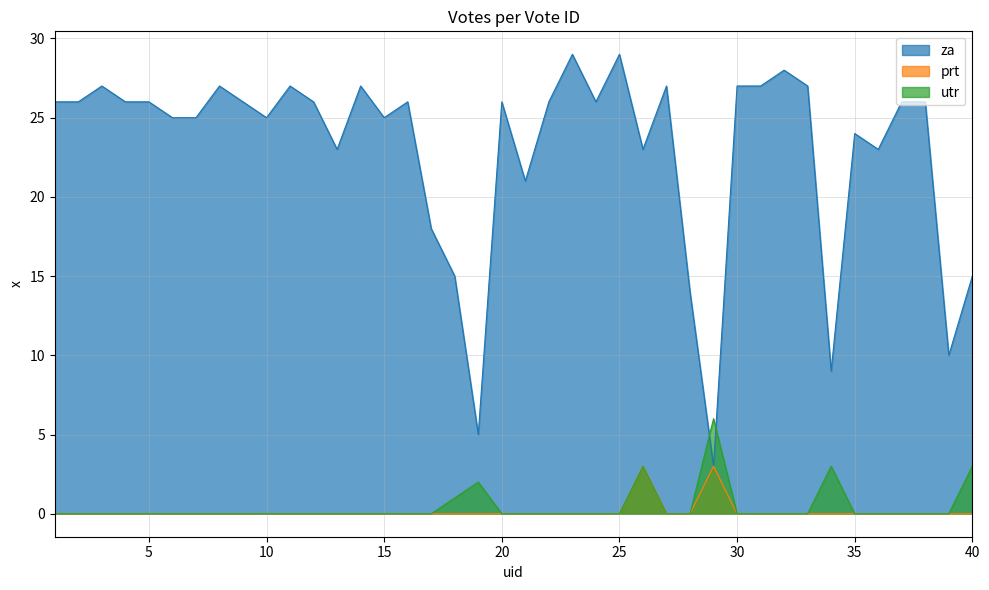

How many lines are shown in the chart?

3